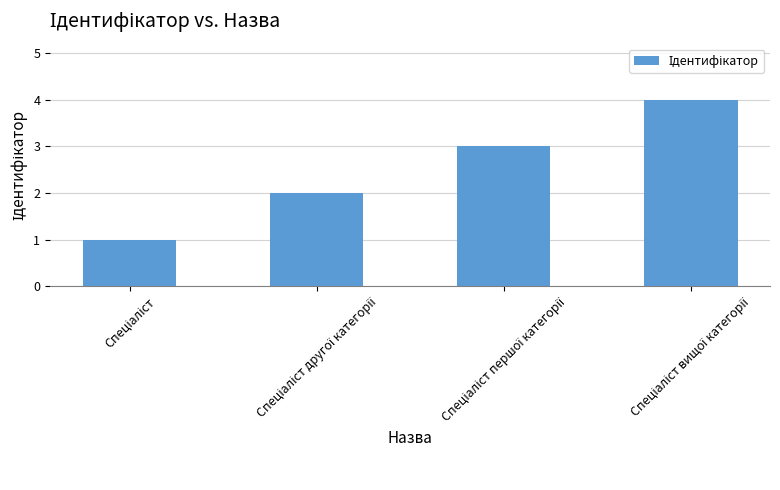

What is the difference between the maximum and minimum values?

3